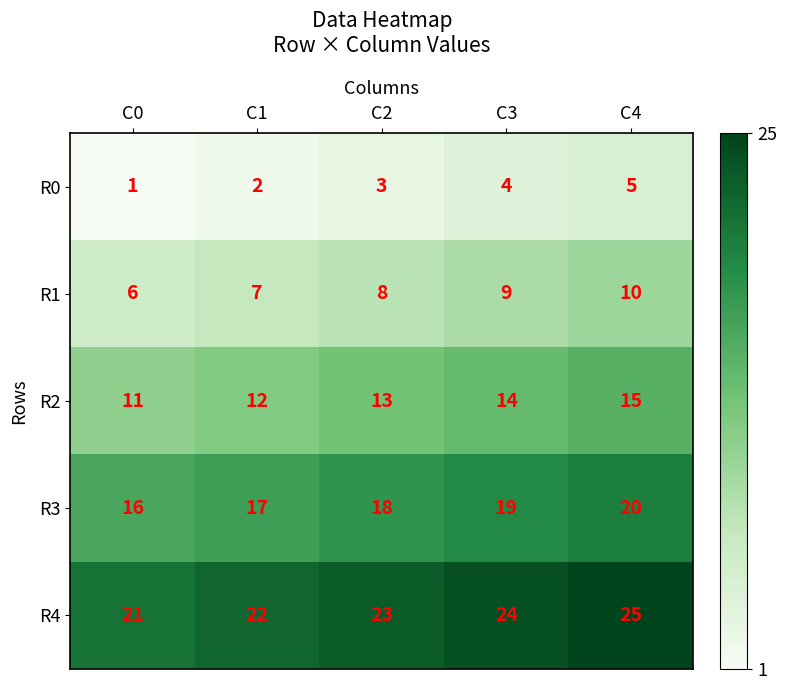

What is the difference between the highest and lowest values at C4?

20